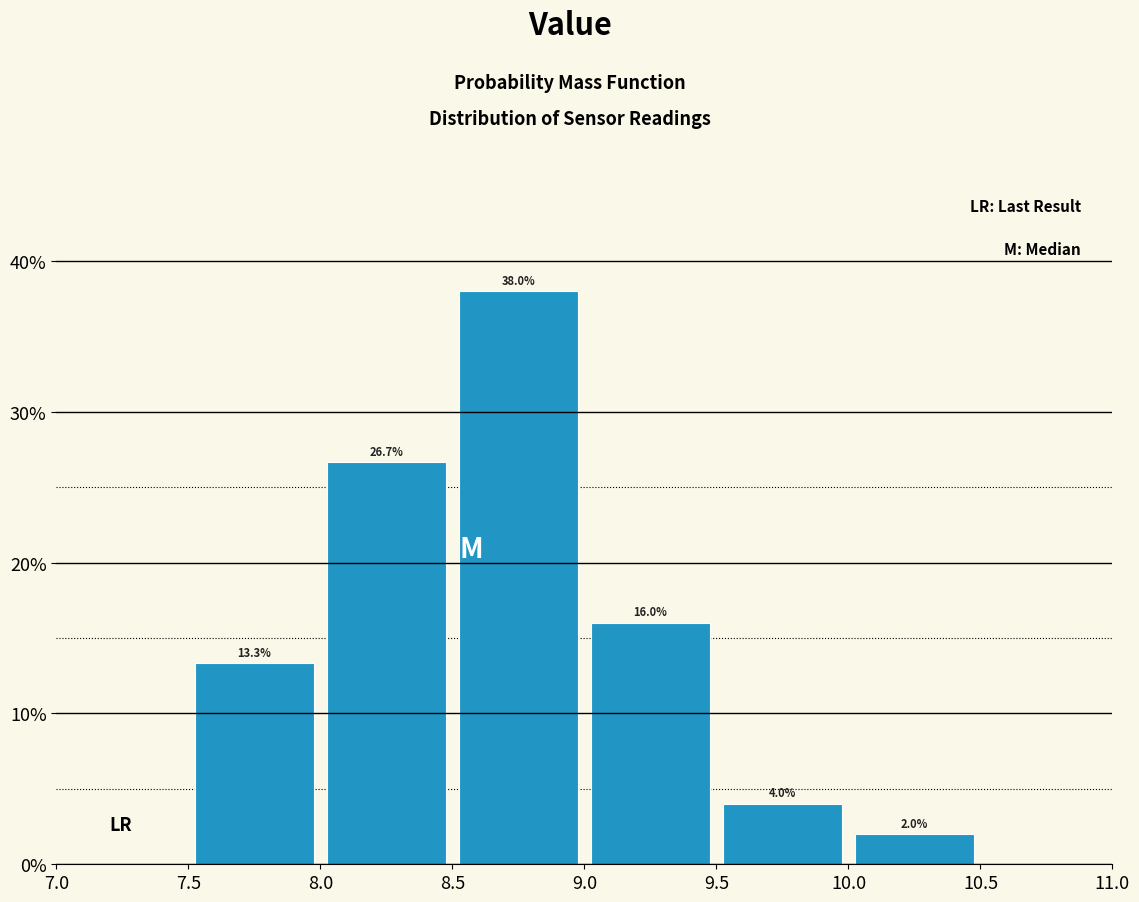

Reading left to right, transcribe this chart: for each bar, give the range it covers on the x-axis and its height.

7.5 to 8.0: 13.3
8.0 to 8.5: 26.7
8.5 to 9.0: 38.0
9.0 to 9.5: 16.0
9.5 to 10.0: 4.0
10.0 to 10.5: 2.0